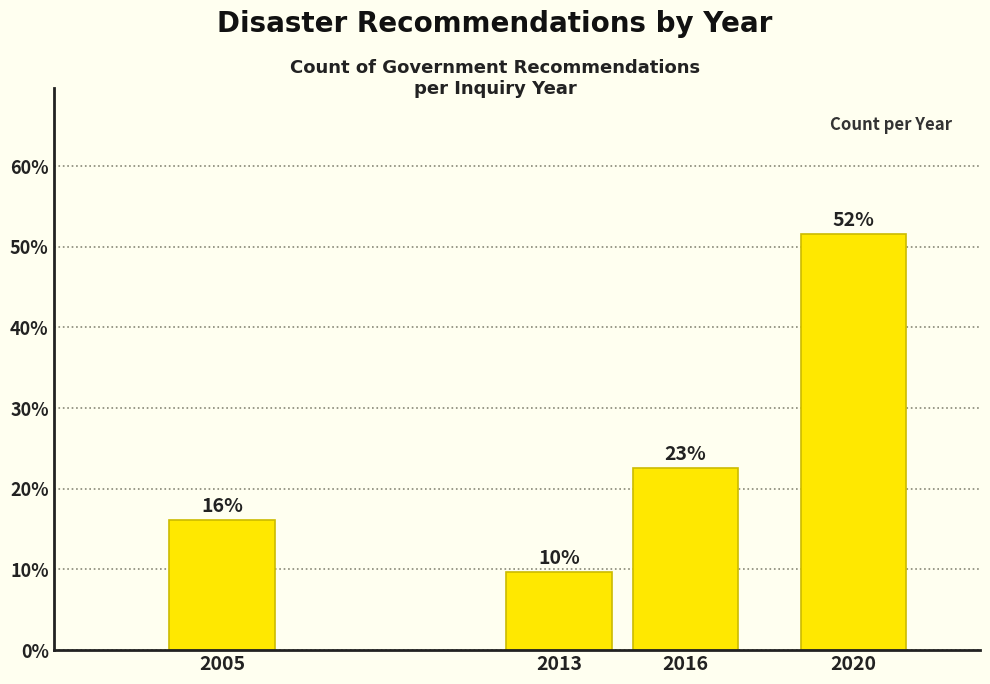

Are the bars horizontal?

No